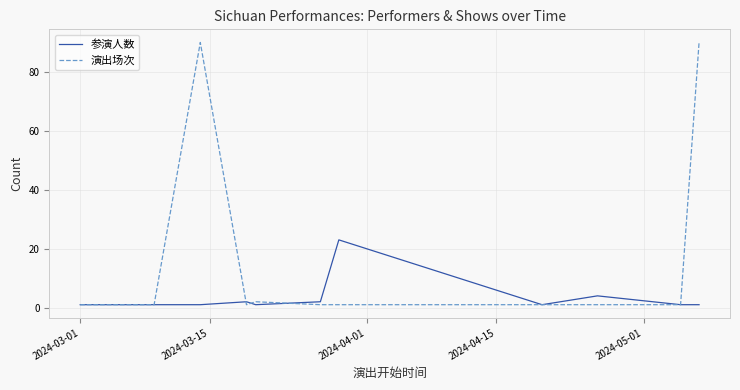

List the series in order of their peak value, lowest first.

参演人数, 演出场次